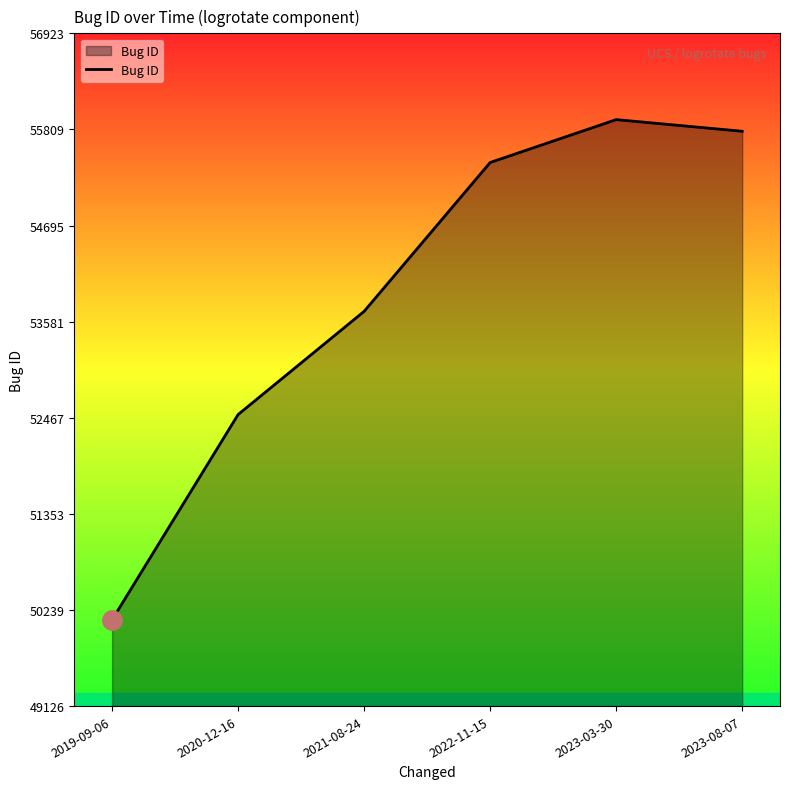

What is the difference between the maximum and second lowest values?

3418